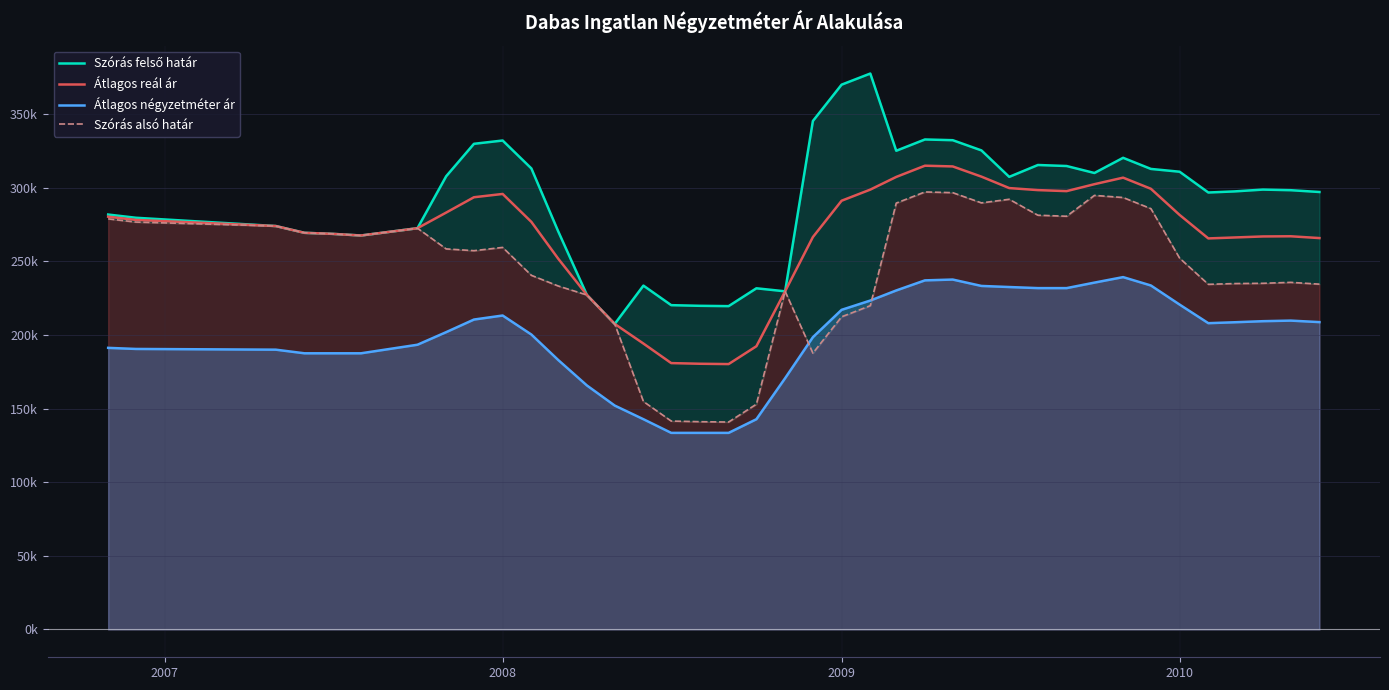

Count the number of data series in this chart.

4